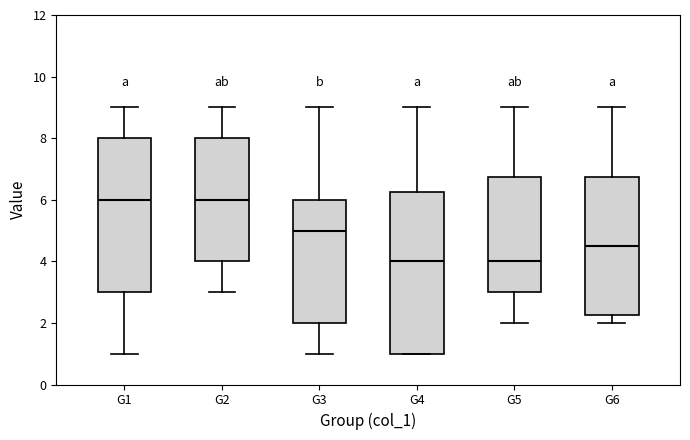

Reading left to right, transcribe this box plot: for each box, give where its median line is, the range the box spans, and where its two whiskers end, as read against the y-axis. The values are not printed on the chart, so give them approximately, as read against the axis.

G1: median 6.0, box 3.0 to 8.0, whiskers 1.0 to 9.0
G2: median 6.0, box 4.0 to 8.0, whiskers 3.0 to 9.0
G3: median 5.0, box 2.0 to 6.0, whiskers 1.0 to 9.0
G4: median 4.0, box 1.0 to 6.2, whiskers 1.0 to 9.0
G5: median 4.0, box 3.0 to 6.8, whiskers 2.0 to 9.0
G6: median 4.6, box 2.2 to 6.8, whiskers 2.0 to 9.0